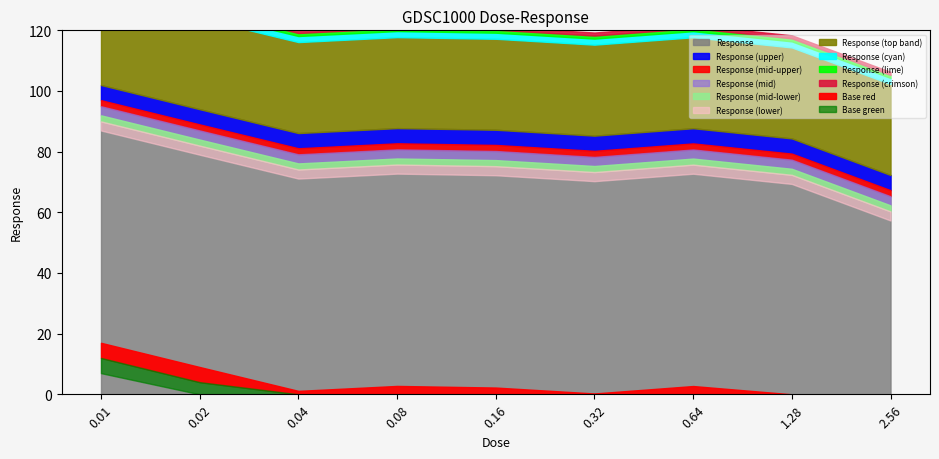

What is the value of the 5th point from the left?

87.2